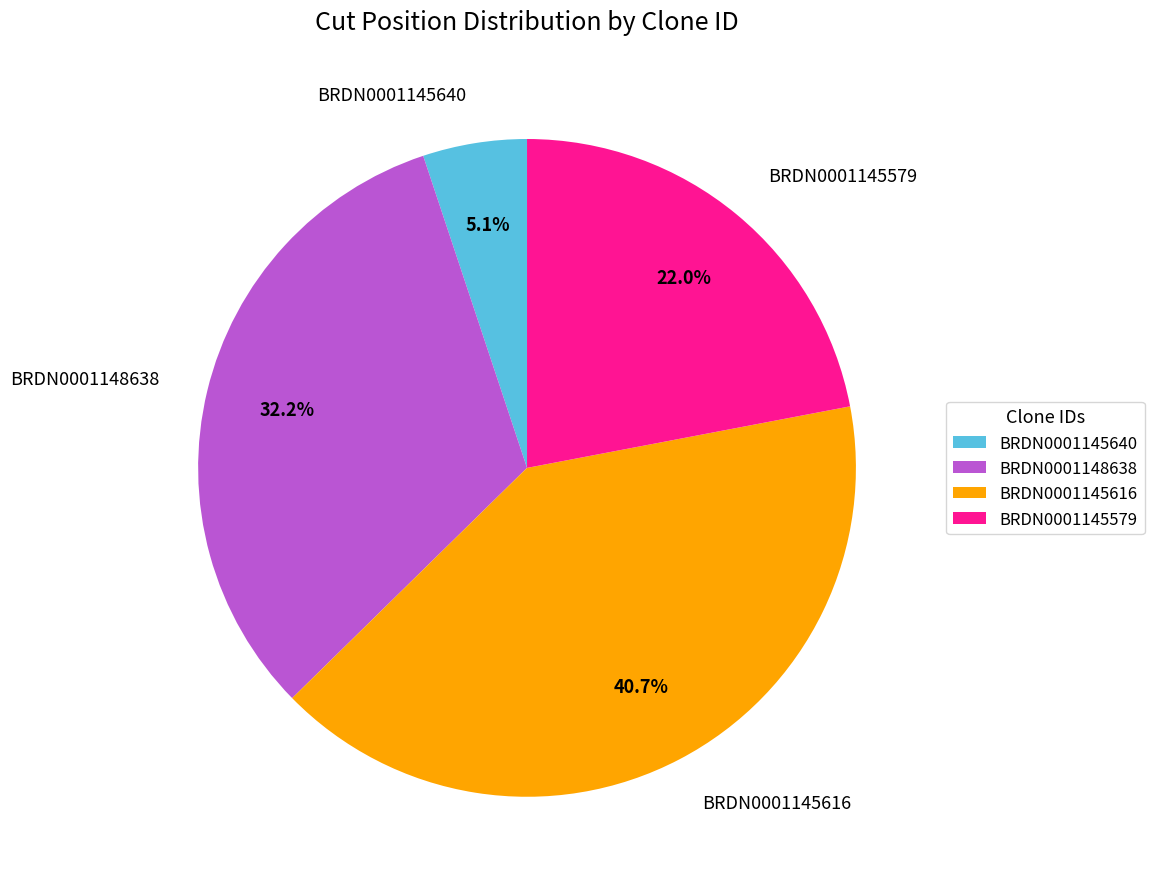

What is the largest slice in the pie chart?

BRDN0001145616